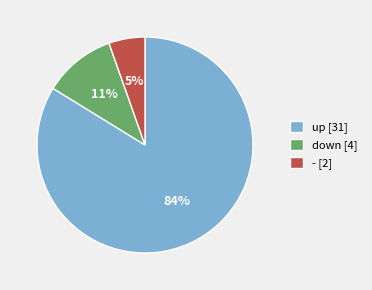

Which category has the smallest portion of the pie?

-